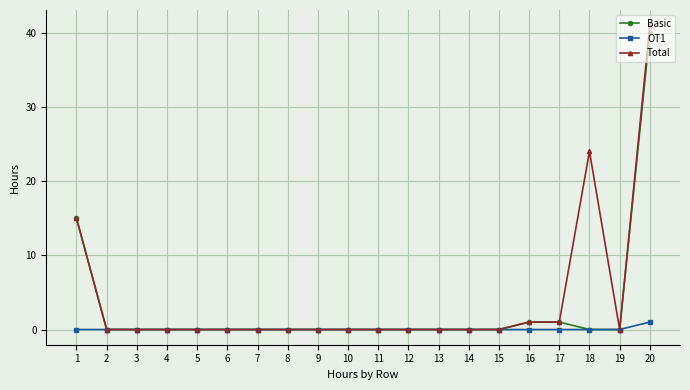

Count the number of data series in this chart.

3